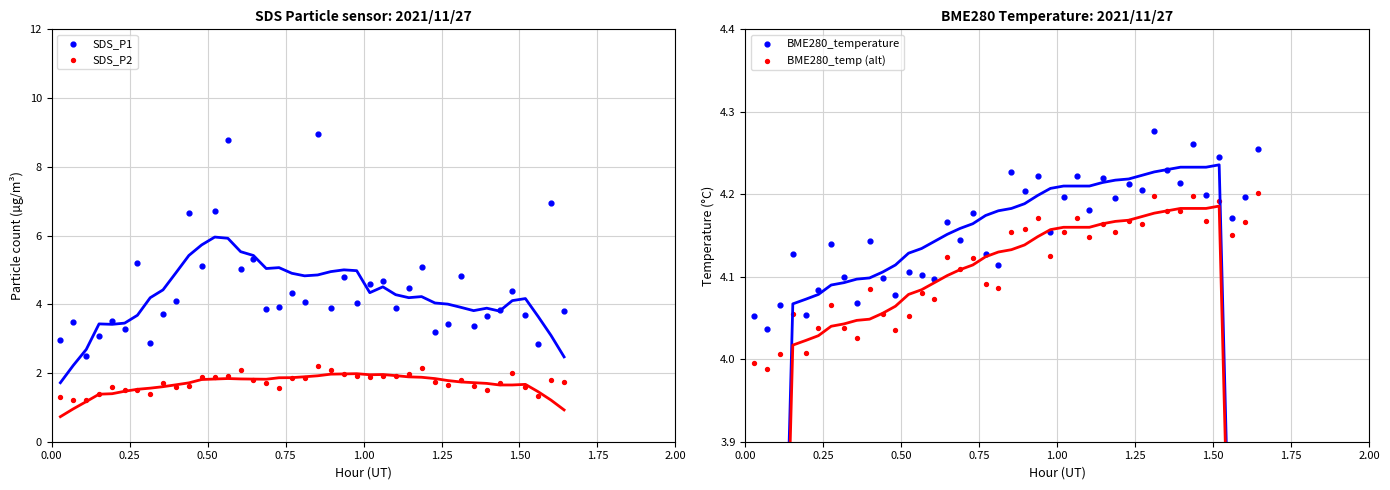

Is the value of SDS_P2 at 19 greater than the value of BME280_temp (alt) at 19?

No